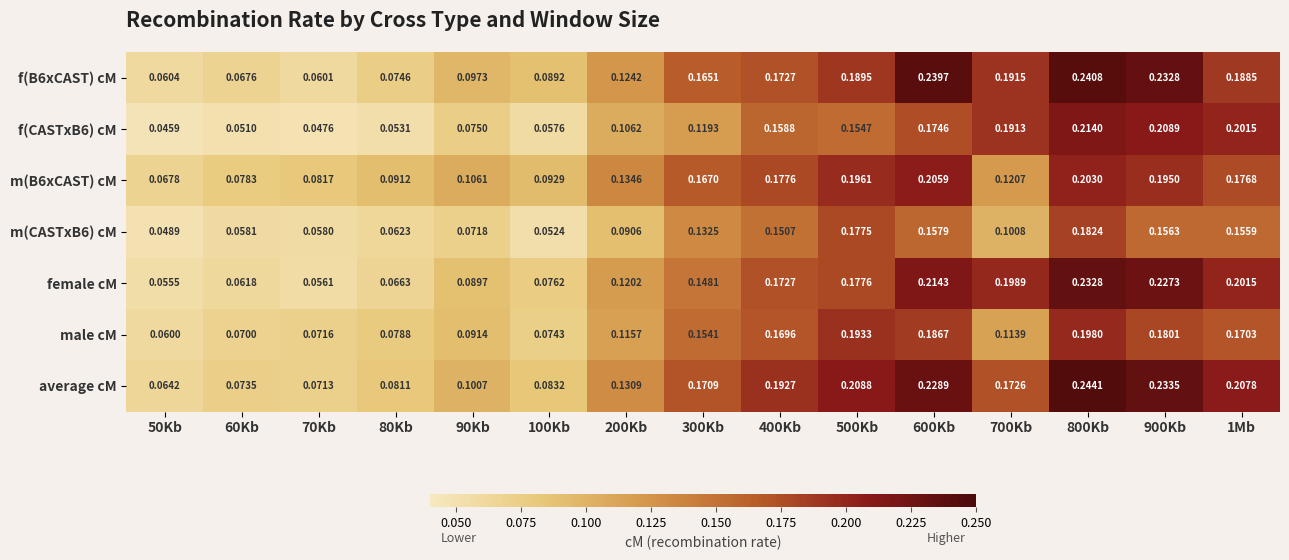

How many categories are shown in the chart?

15